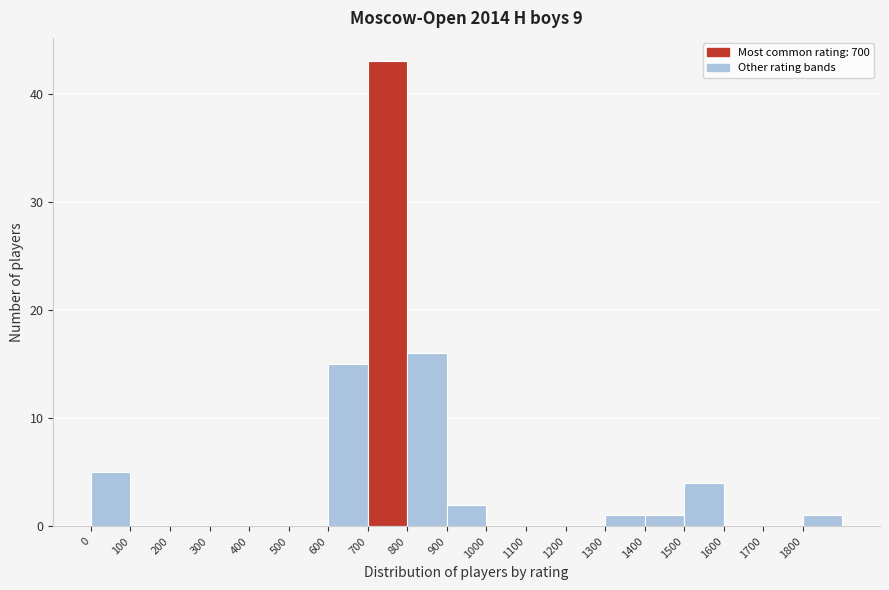

Reading left to right, list every bar in this chart as the range it spans on the x-axis followed by its height. The values are not printed on the chart, so give them approximately, as read against the axis.

0 to 100: 5
100 to 200: 0
200 to 300: 0
300 to 400: 0
400 to 500: 0
500 to 600: 0
600 to 700: 15
700 to 800: 43
800 to 900: 16
900 to 1000: 2
1000 to 1100: 0
1100 to 1200: 0
1200 to 1300: 0
1300 to 1400: 1
1400 to 1500: 1
1500 to 1600: 4
1600 to 1700: 0
1700 to 1800: 0
1800 to 1900: 1